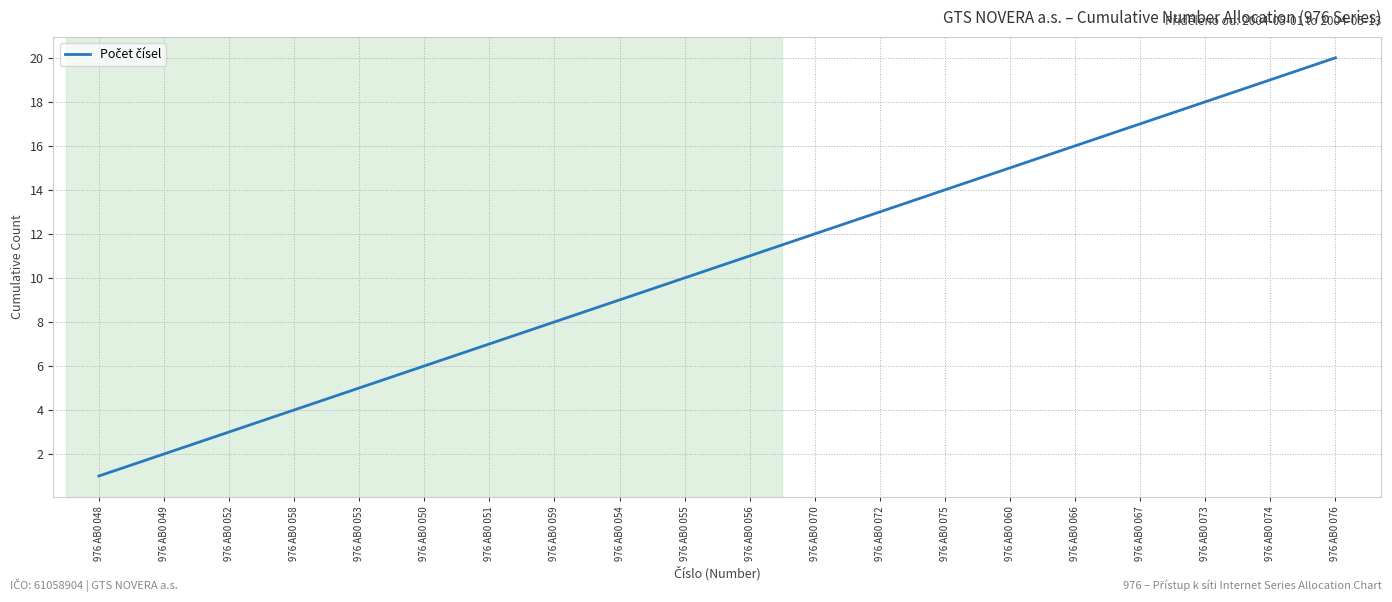

The value at 976 AB0 066 is 16. True or false?

True